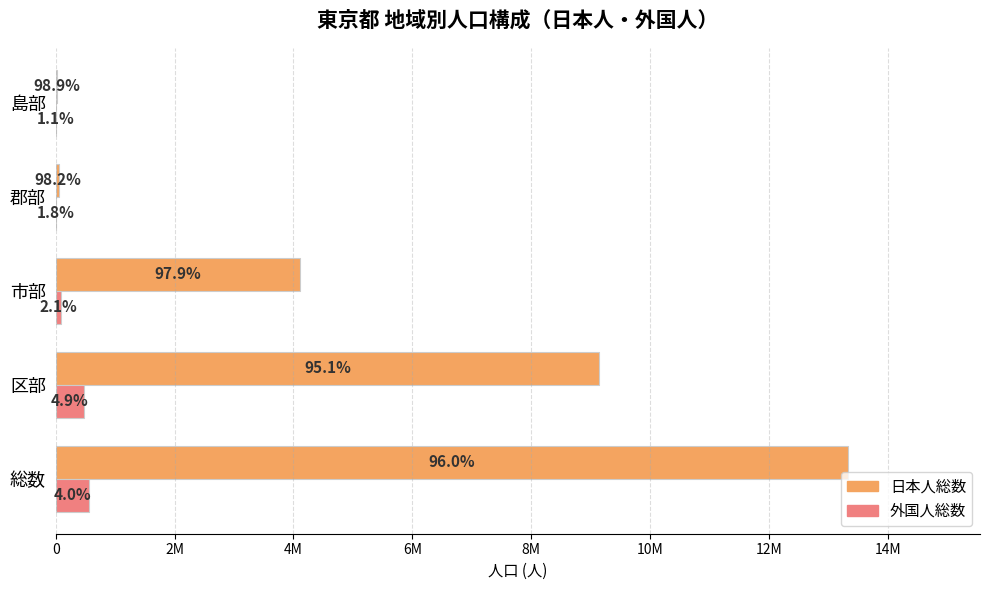

Which series has the largest range (max minus min)?

日本人総数